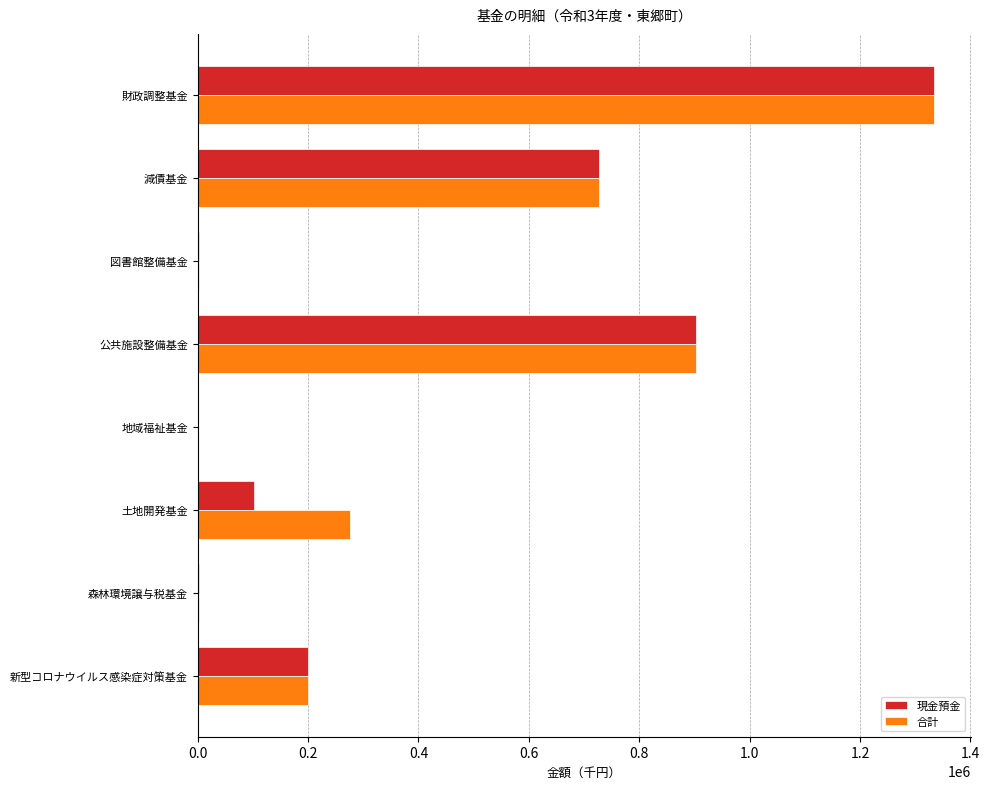

What is the maximum value shown in the chart?

1333845